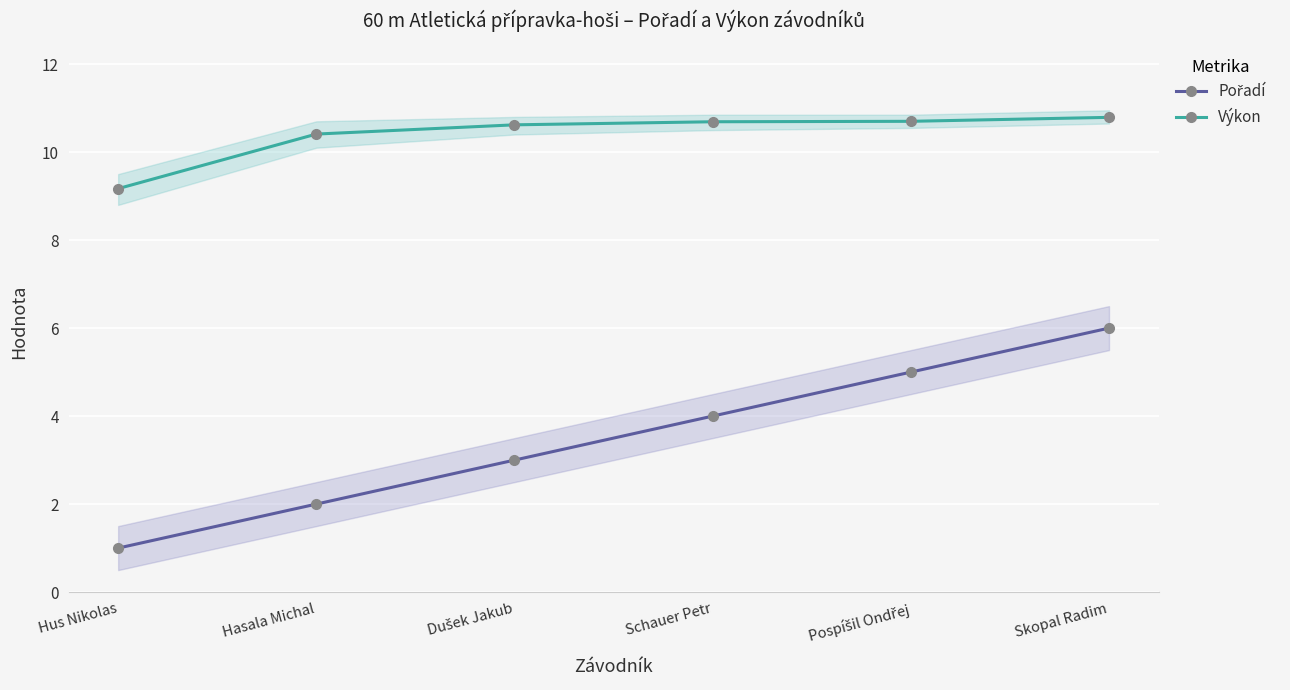

Reading left to right, extract all data points from this chart.

Pořadí: Hus Nikolas=1.0	Hasala Michal=2.0	Dušek Jakub=3.0	Schauer Petr=4.0	Pospíšil Ondřej=5.0	Skopal Radim=6.0
Výkon: Hus Nikolas=9.2	Hasala Michal=10.4	Dušek Jakub=10.6	Schauer Petr=10.7	Pospíšil Ondřej=10.7	Skopal Radim=10.8